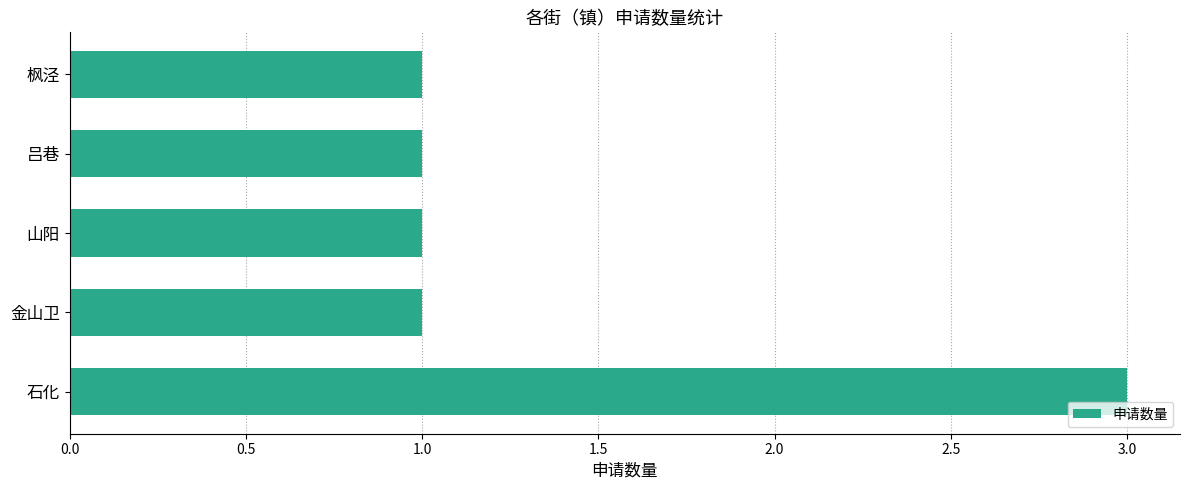

Are the bars horizontal?

Yes